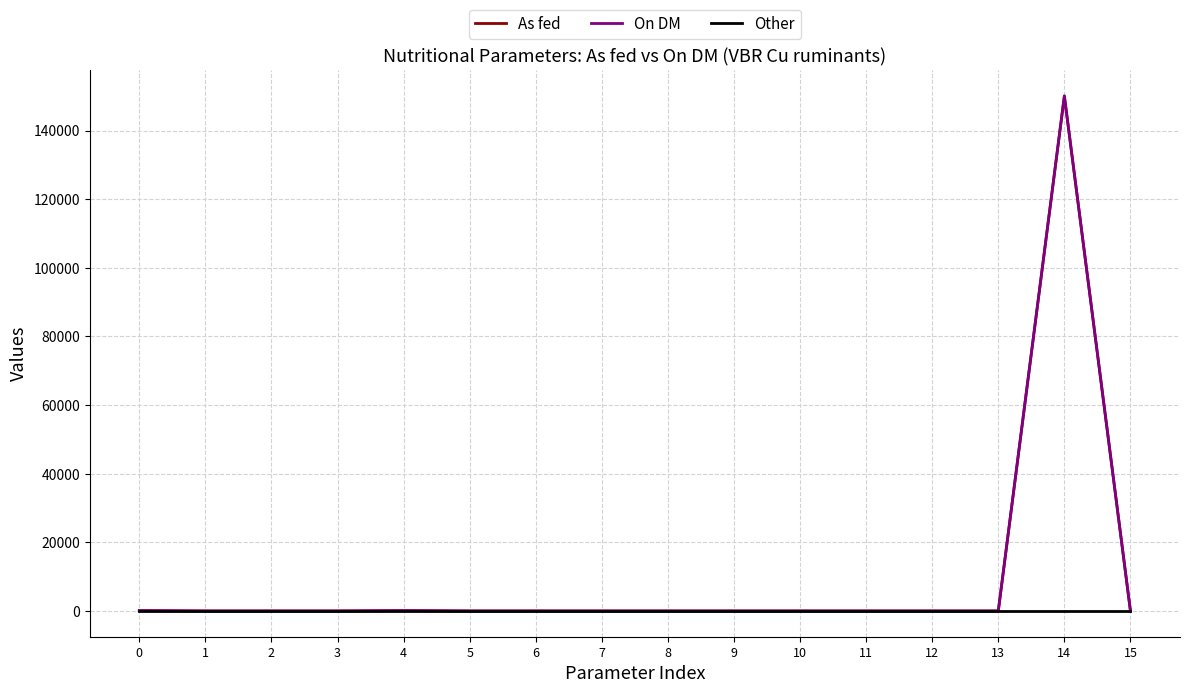

What is the difference between the second highest and second lowest values in the As fed series?

99.9